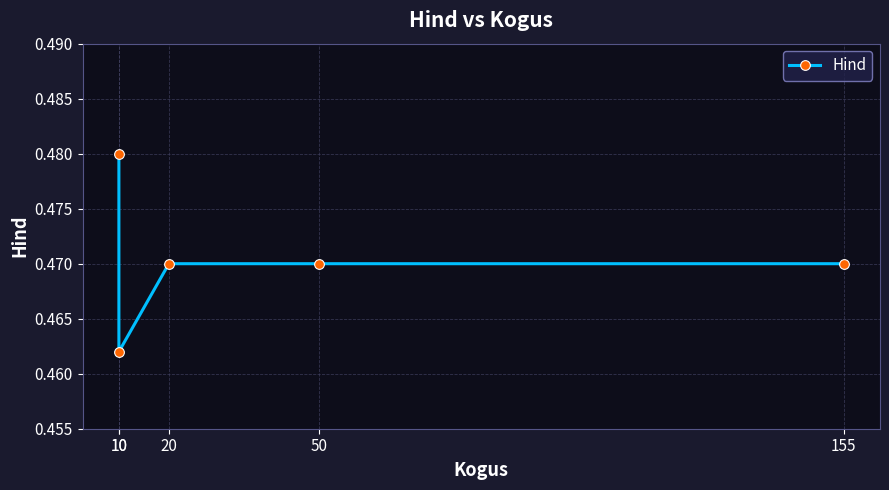

Count the number of categories in the chart.

5